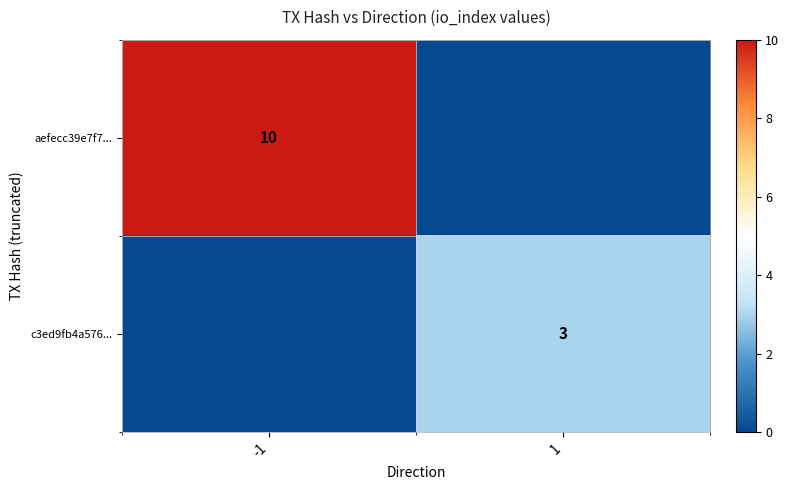

True or false: aefecc39e7f7... has a value of 18 at -1.

False